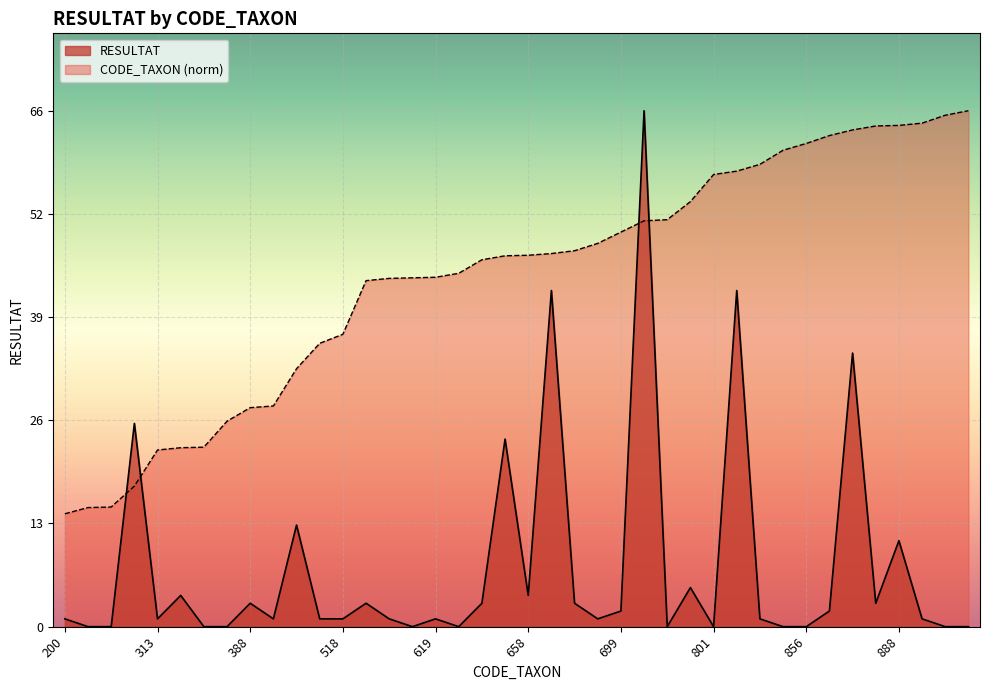

How many values in the RESULTAT series are below 1?

12